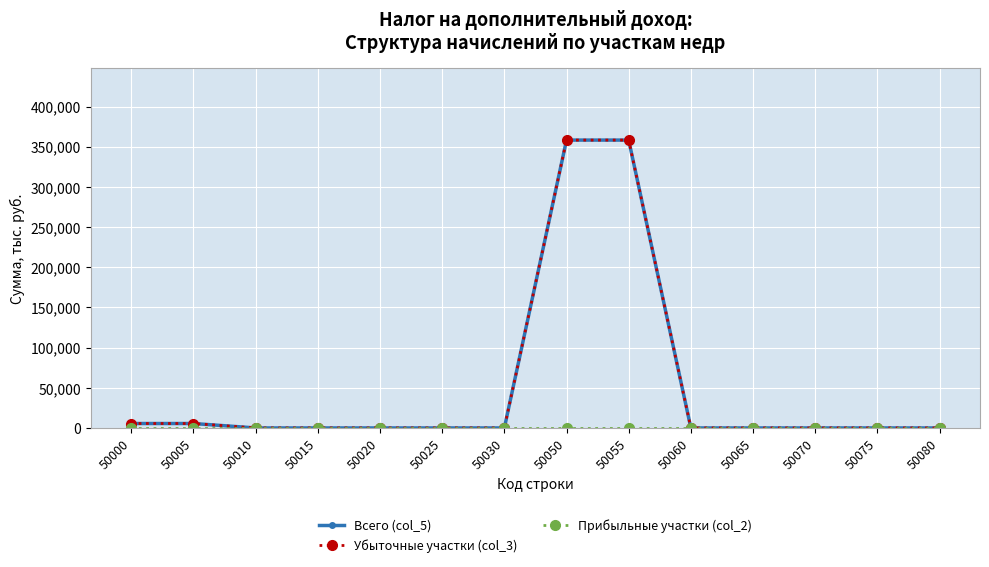

Is this an area chart (filled region under the line)?

No